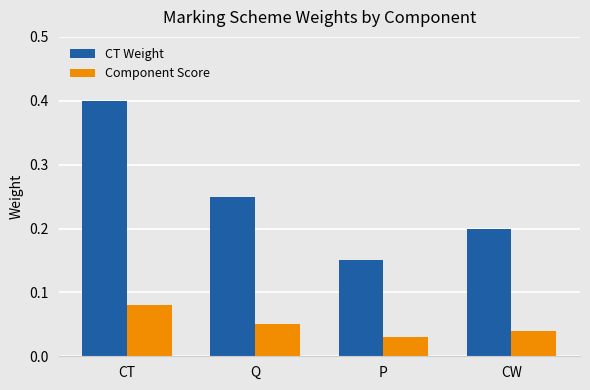

What is the difference between the highest and lowest values at CT?

0.3